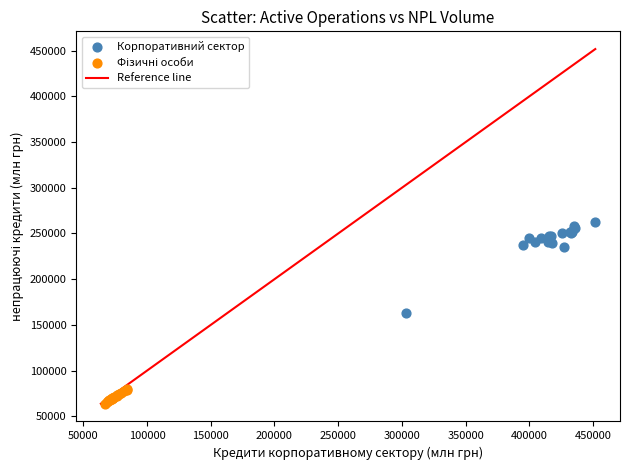

Which series has the largest Y range (max minus min)?

Корпоративний сектор